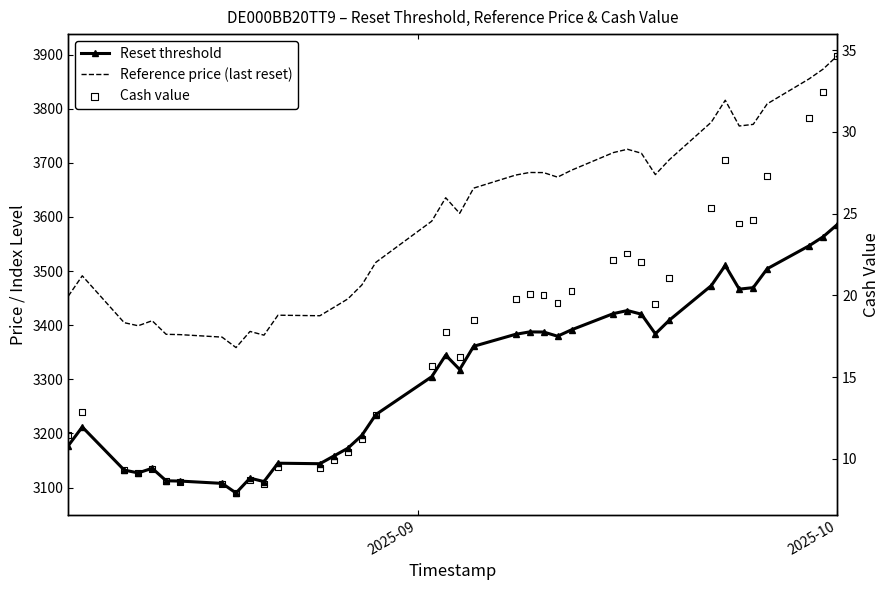

At how many categories does at least one series exceed 1962?

39